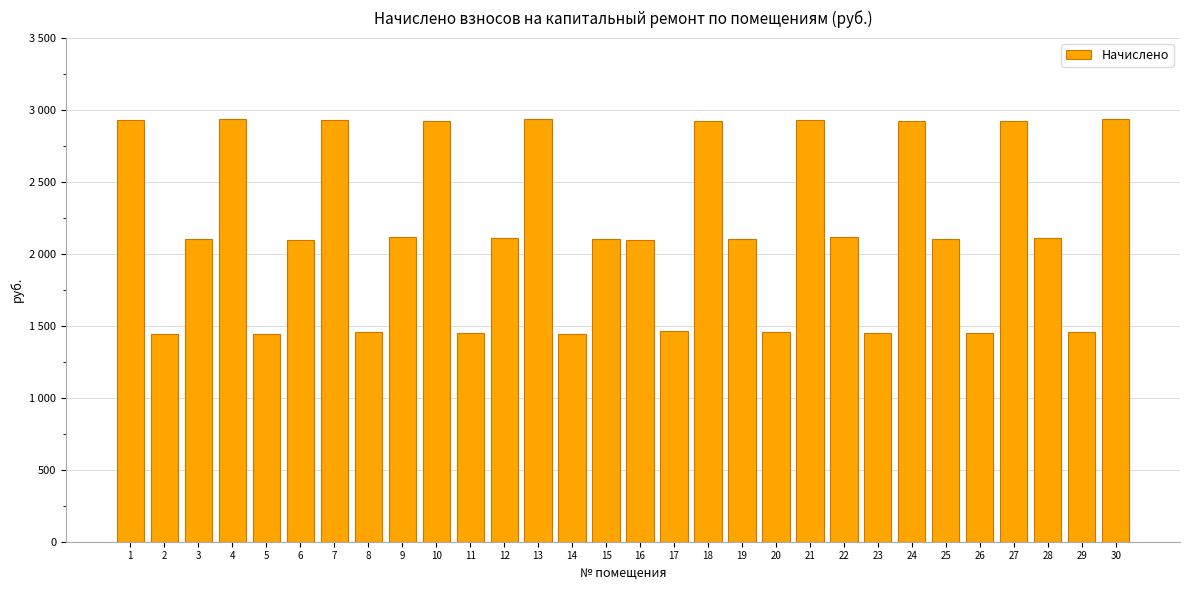

Are the bars horizontal?

No